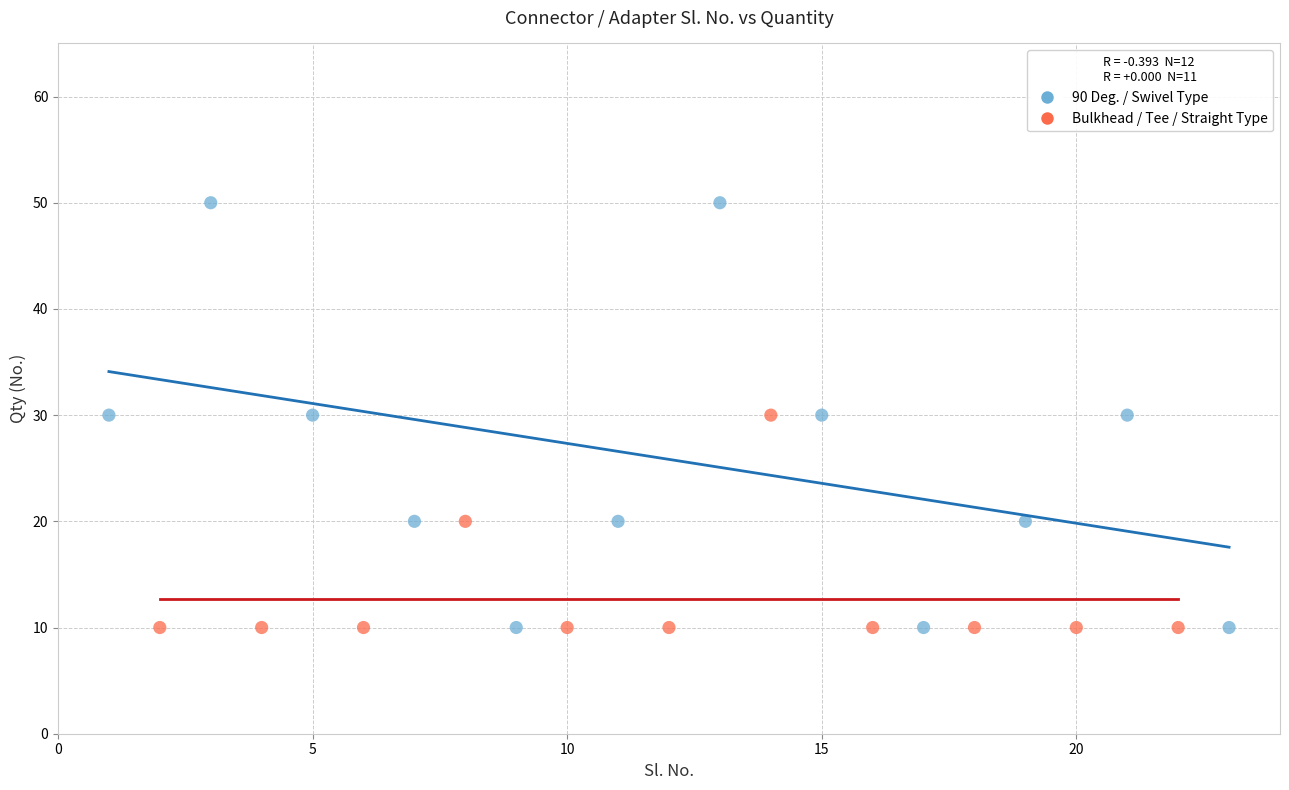

Which series has the widest spread of Y values?

90 Deg. / Swivel Type